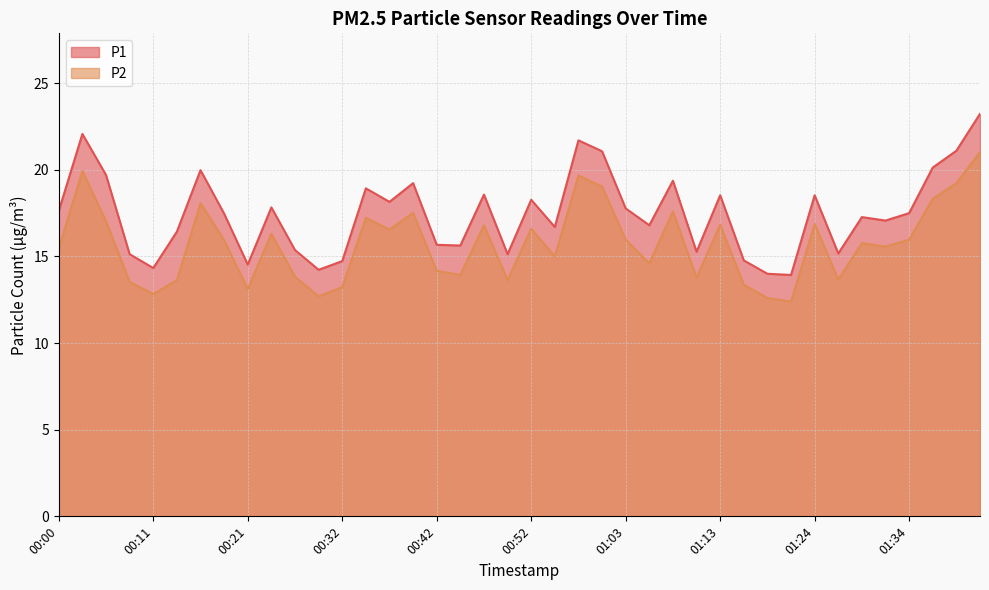

At which label does P2 reach its peak?

01:42